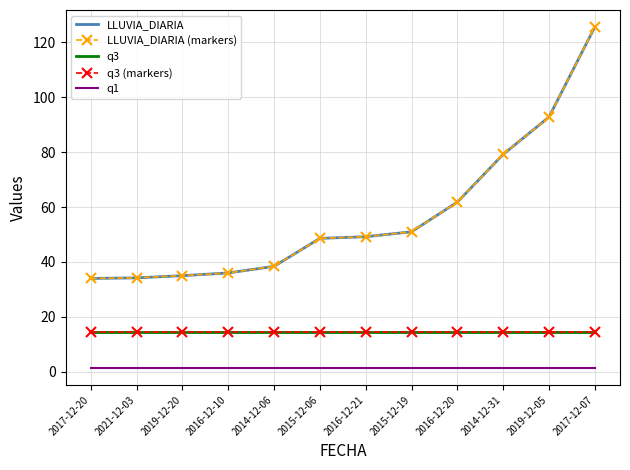

True or false: q1 has more than 0 points higher than both neighbors.

False